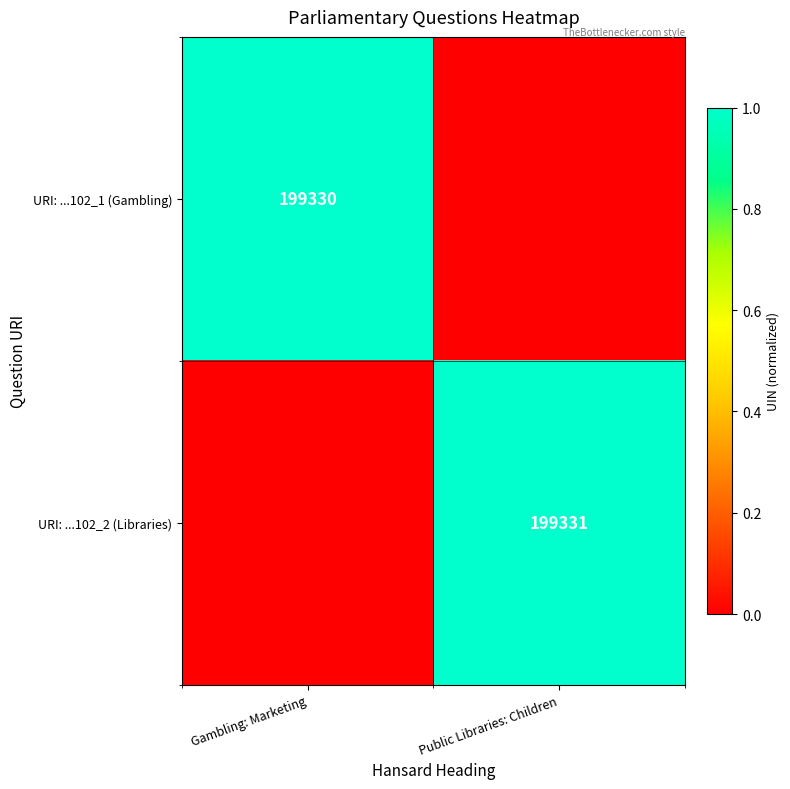

True or false: URI: ...102_2 (Libraries) has a value of 199331 at Public Libraries: Children.

True